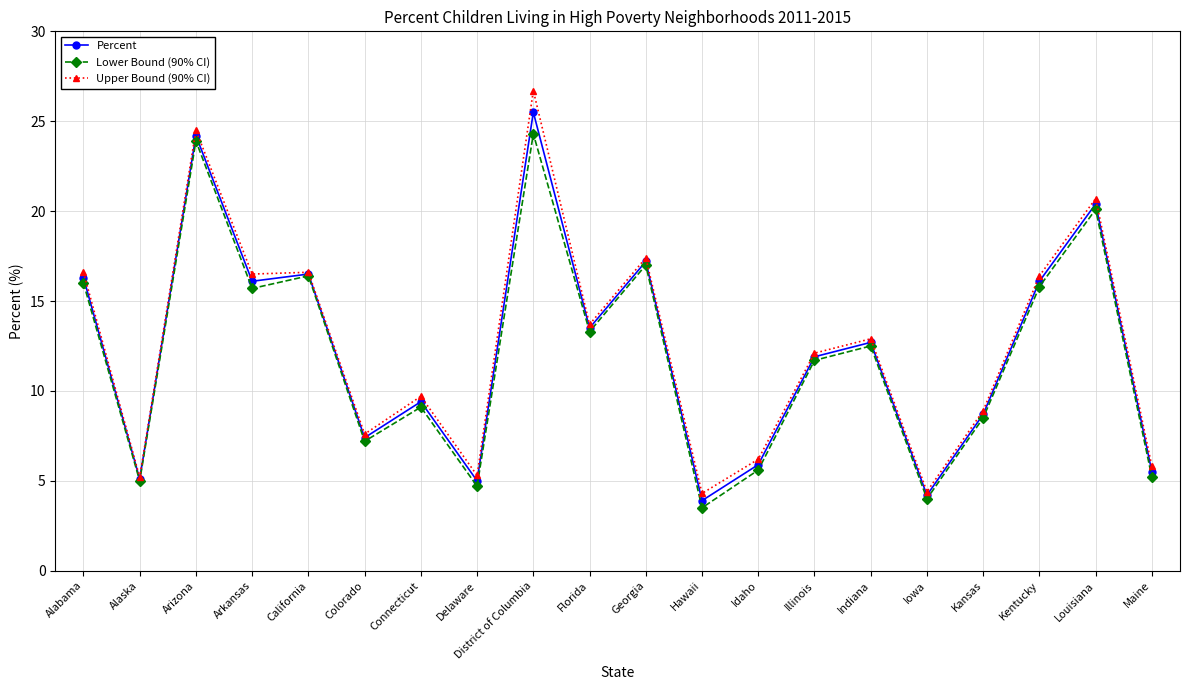

What is the spread (max minus min) of values at Arizona?

0.6